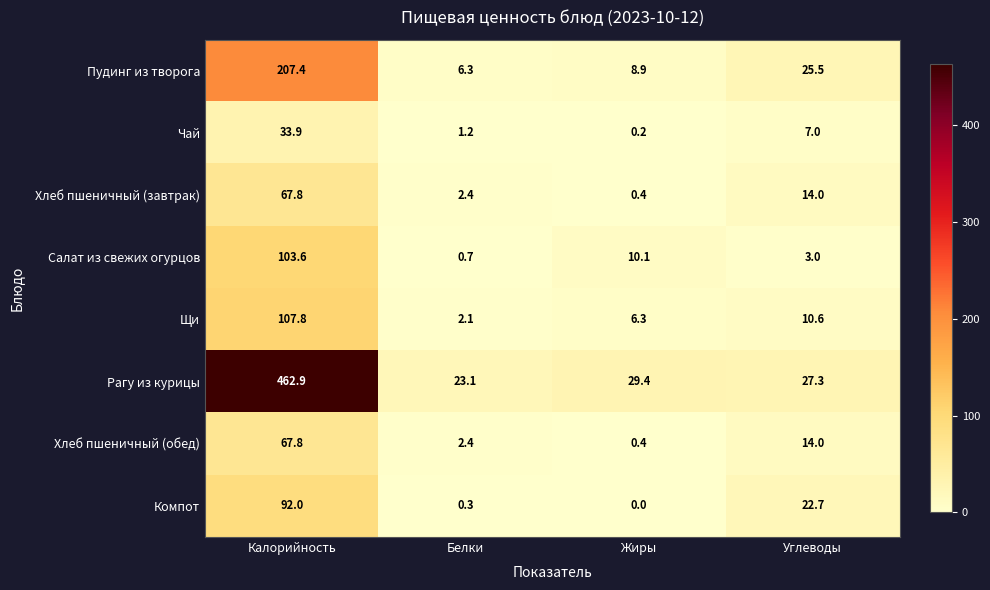

What value does the Компот series have at Белки?

0.3